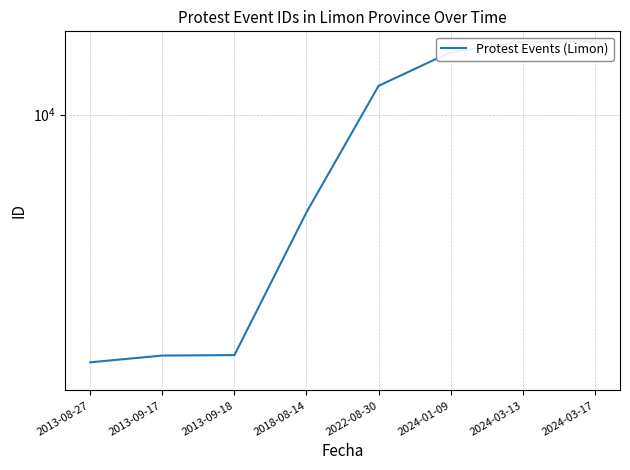

Does the chart display data point markers on the line(s)?

No